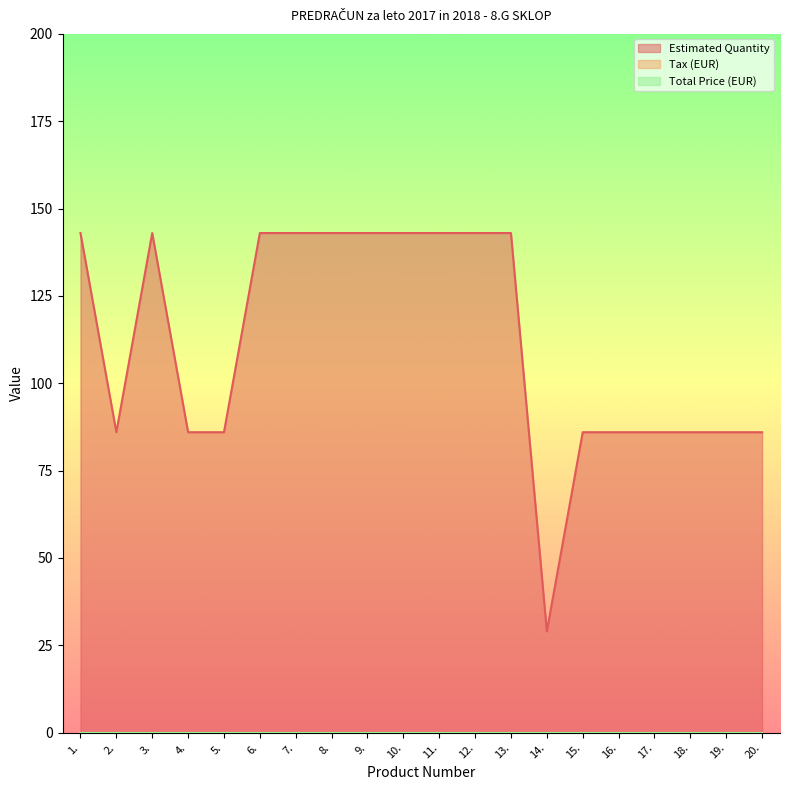

Which series has the largest total across all categories?

Estimated Quantity